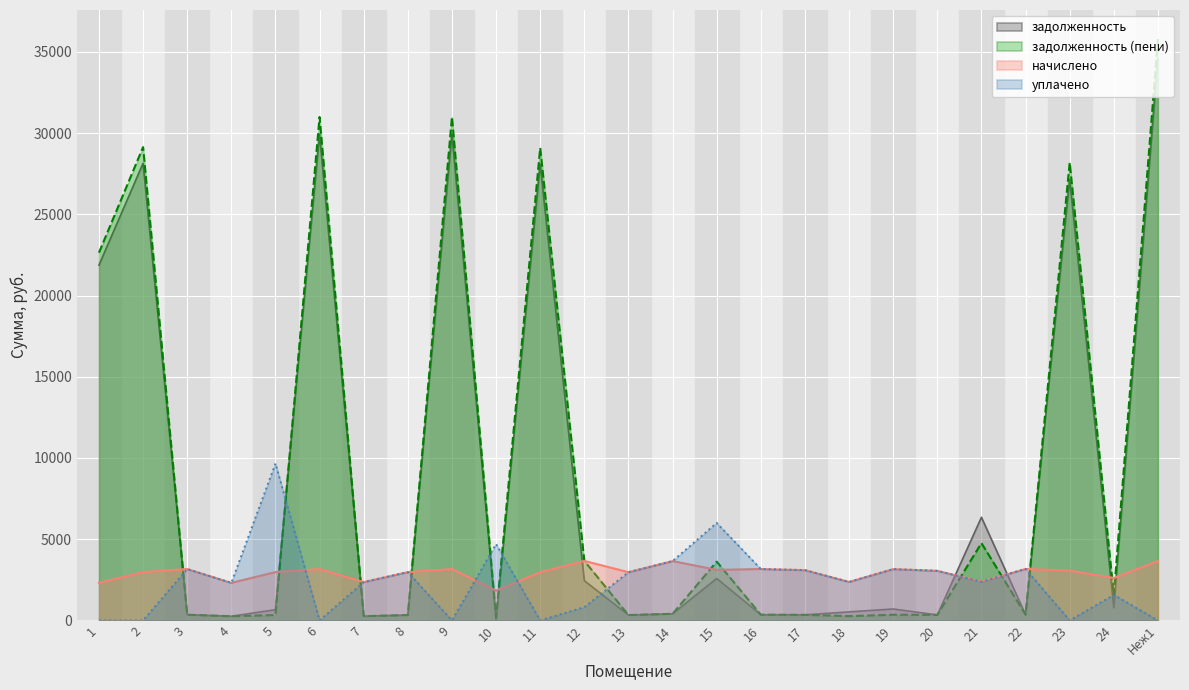

What is the label of the 19th point from the right?

7